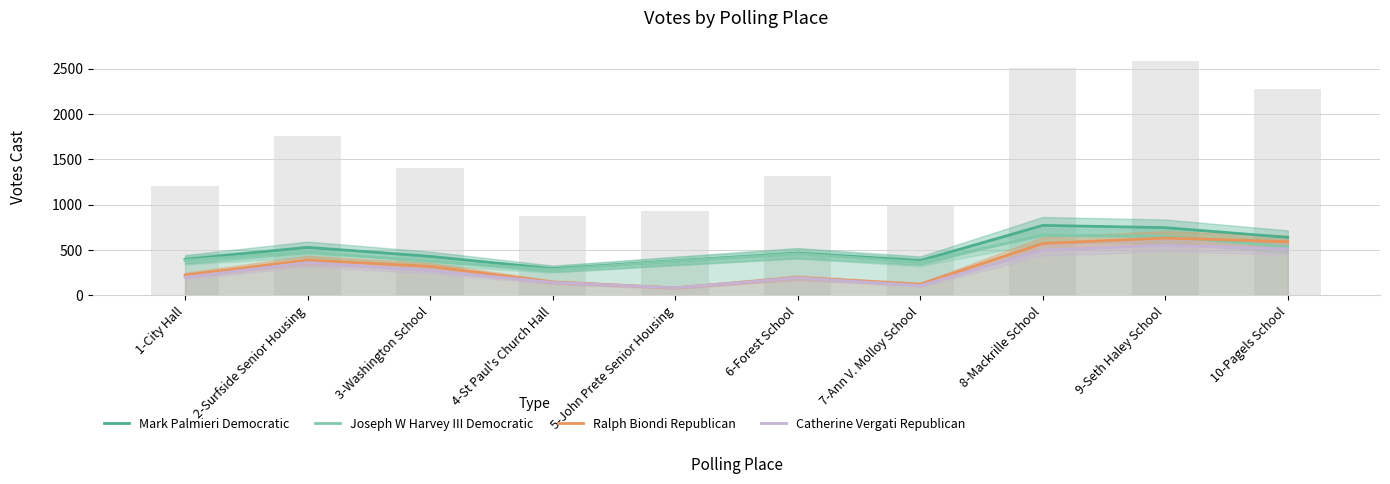

Which category has the highest value in the Joseph W Harvey III Democratic series?

8-Mackrille School